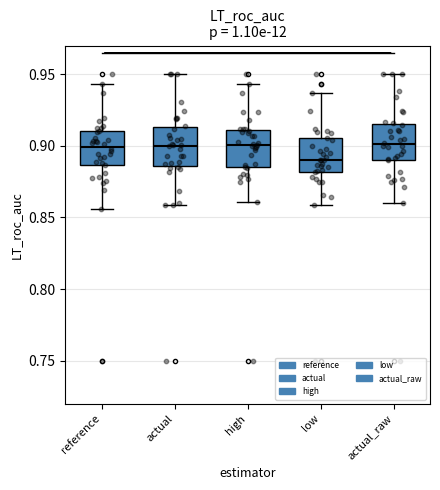

Which box's median line is the lowest?

low